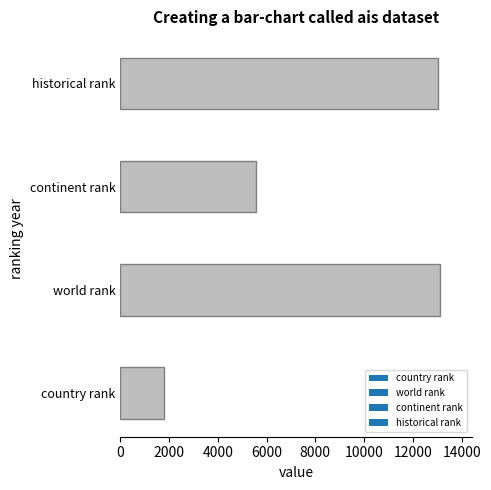

What is the difference between the second highest and minimum values?

11211.6